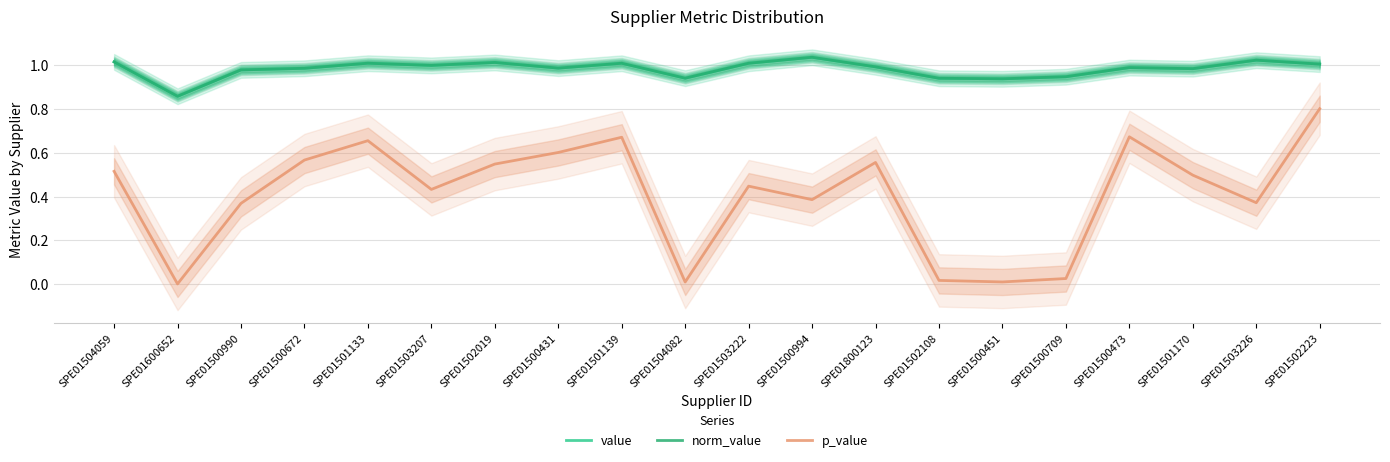

What are all the series names shown in the legend?

value, norm_value, p_value